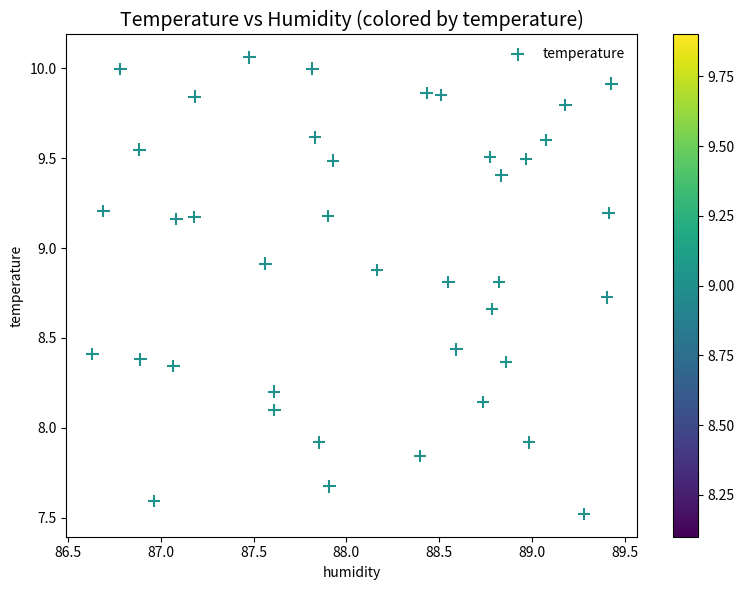

What is the range of Y values (max minus min)?

2.5